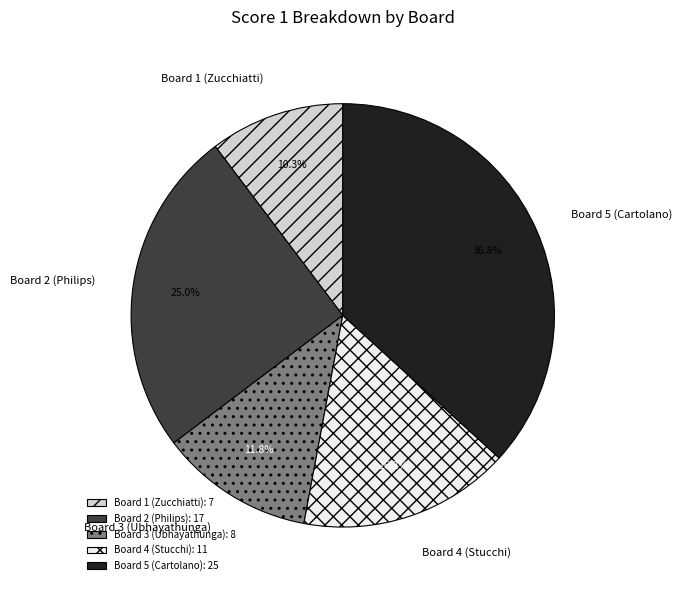

To the nearest percent, what is the combined percentage of Board 1 (Zucchiatti) and Board 2 (Philips)?

35%